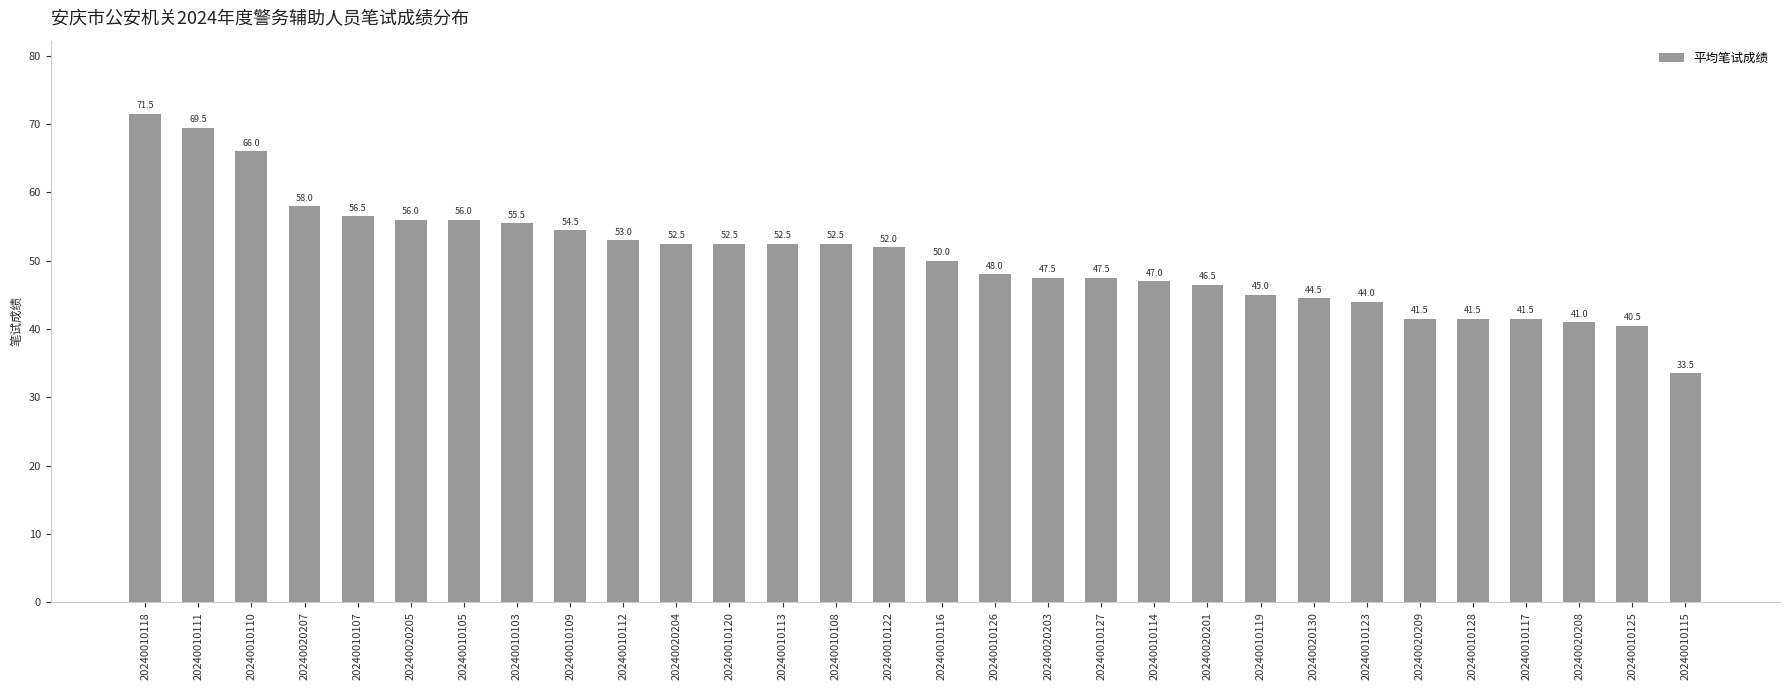

At which label is the value closest to 52?

20240010122